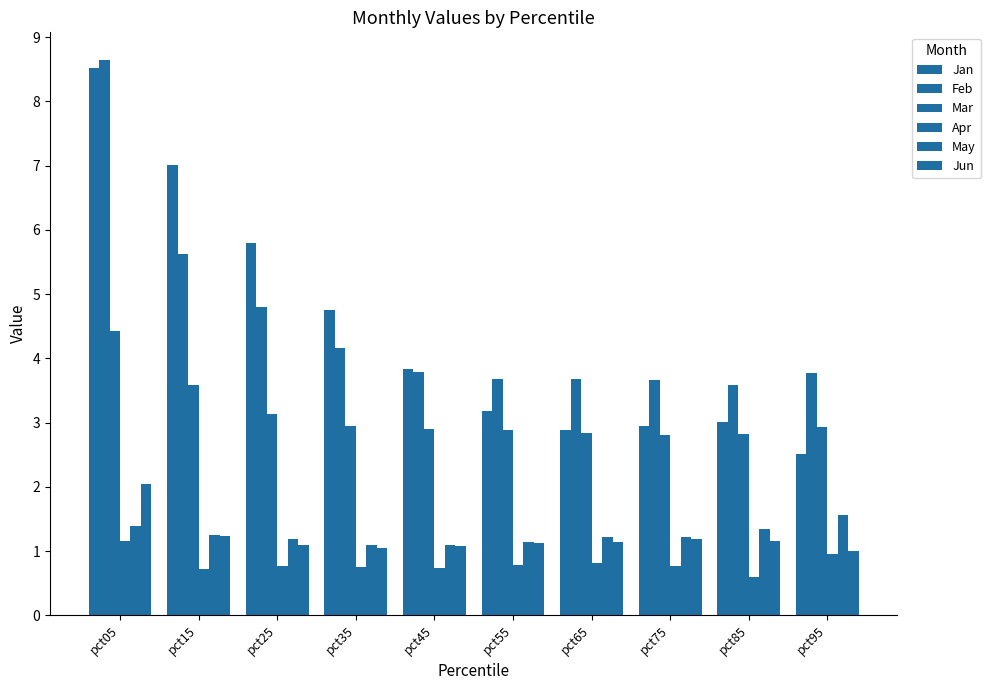

How many bars are there in total?

60